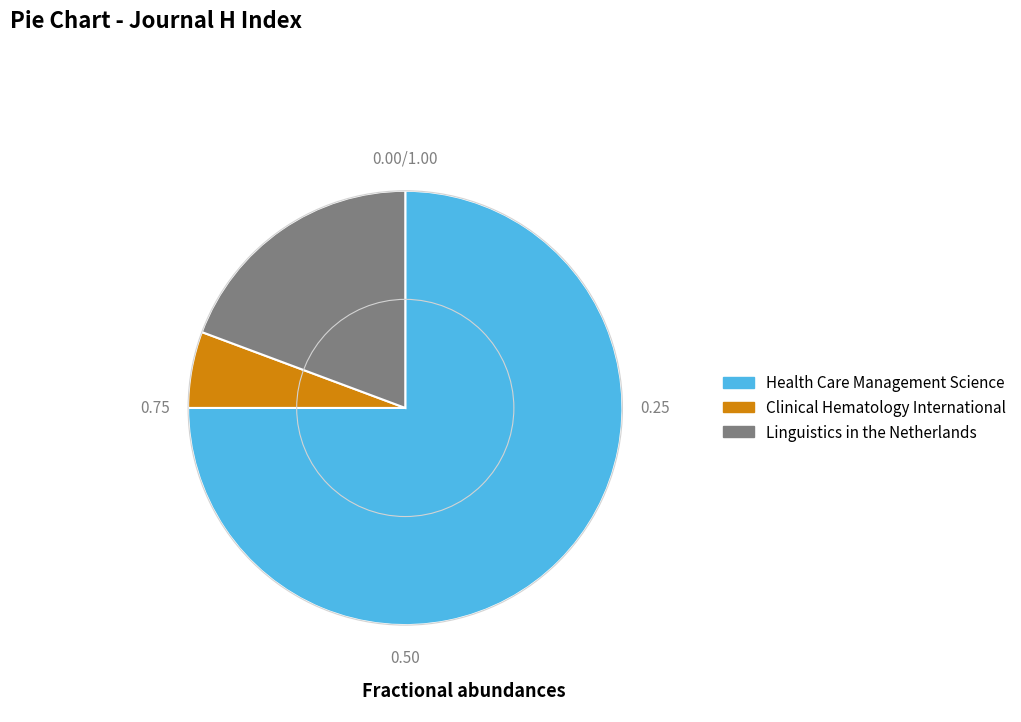

Combined, do Linguistics in the Netherlands and Clinical Hematology International account for over 50%?

No